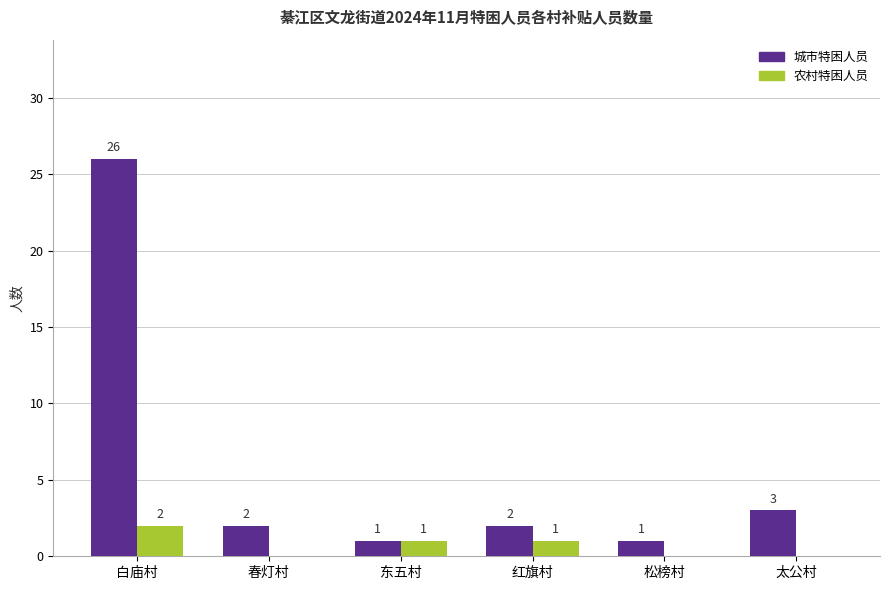

The value of 农村特困人员 at 红旗村 is 1. True or false?

True